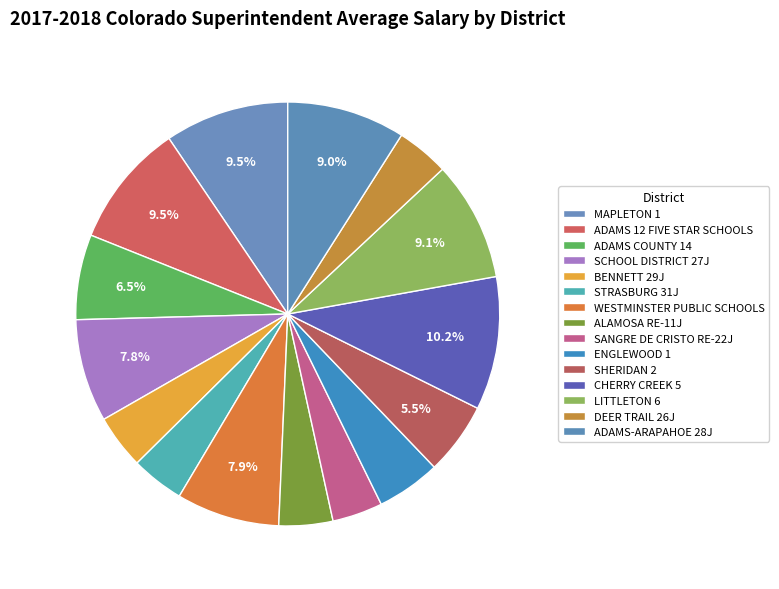

Which slice is the largest?

CHERRY CREEK 5